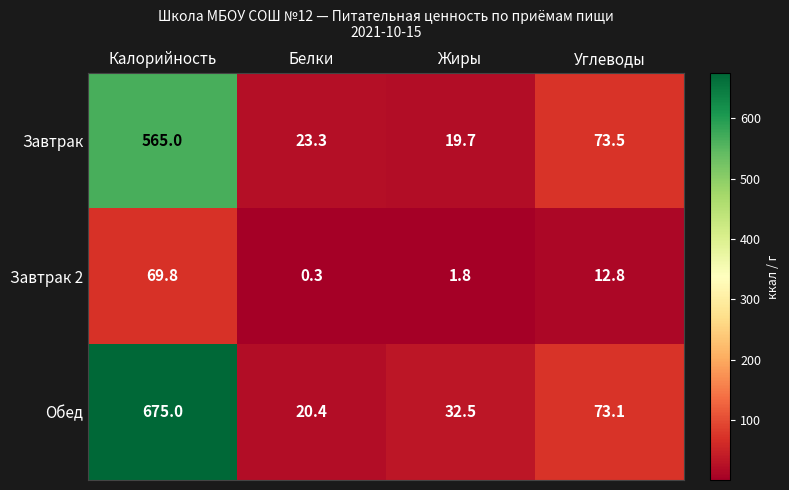

The value of Завтрак at Калорийность is 565.0. True or false?

True